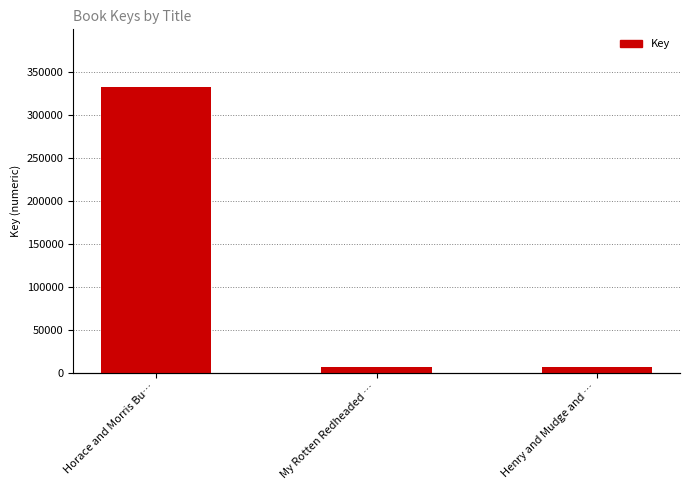

What is the label of the 1st bar from the left?

Horace and Morris Bu…